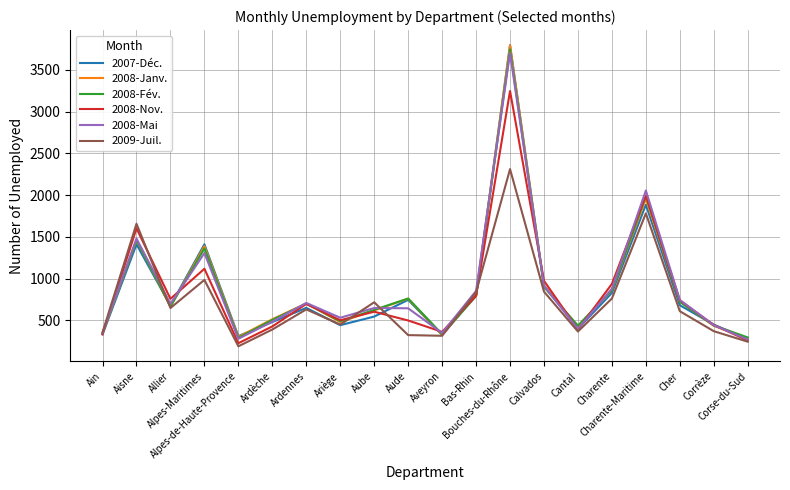

What is the greatest value displayed?

3795